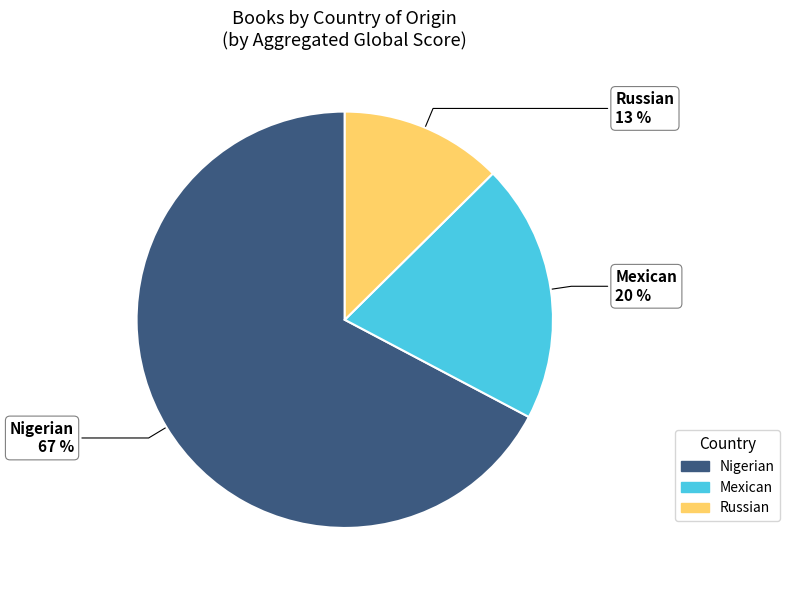

To the nearest percent, what is the average slice percentage?

33%